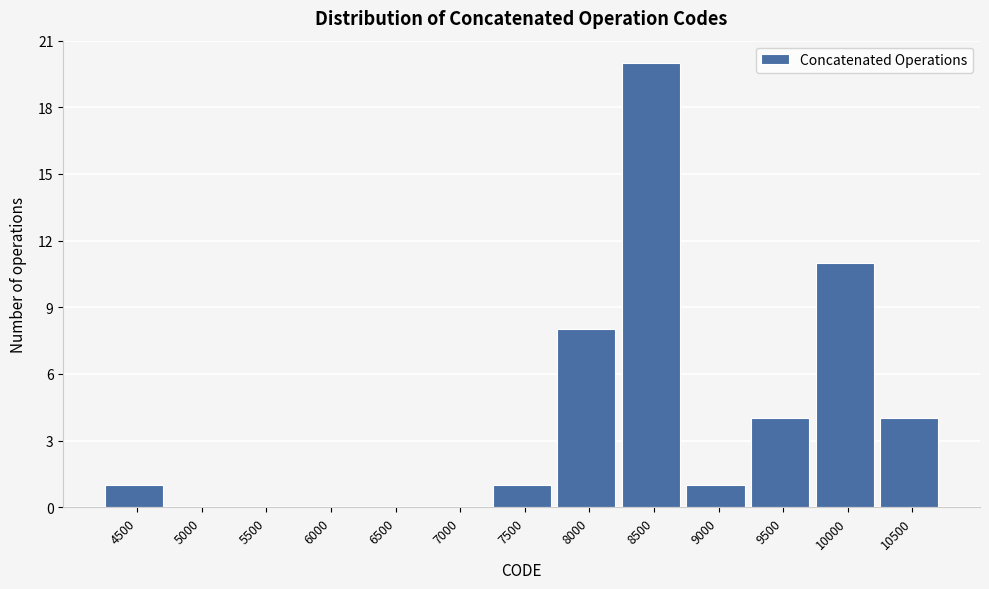

Reading right to left, what are all the values shown in this chart?

10500=4	10000=11	9500=4	9000=1	8500=20	8000=8	7500=1	7000=0	6500=0	6000=0	5500=0	5000=0	4500=1